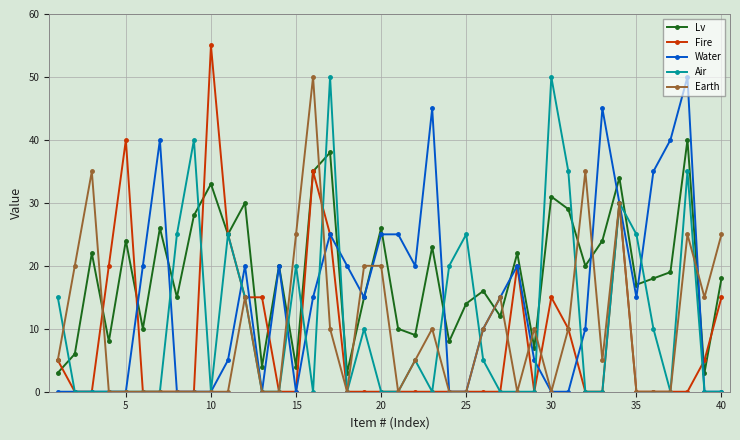

Which series has the largest range (max minus min)?

Fire